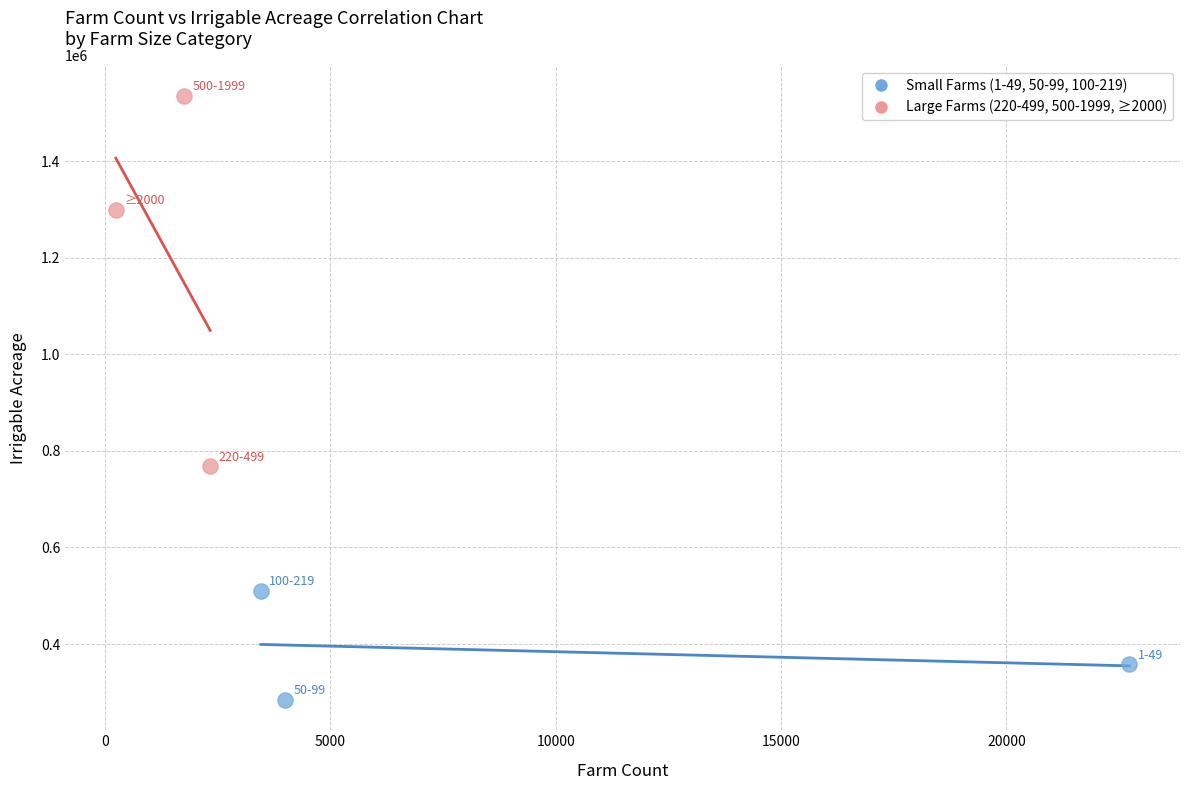

Which series has the largest Y range (max minus min)?

Large Farms (220-499, 500-1999, ≥2000)